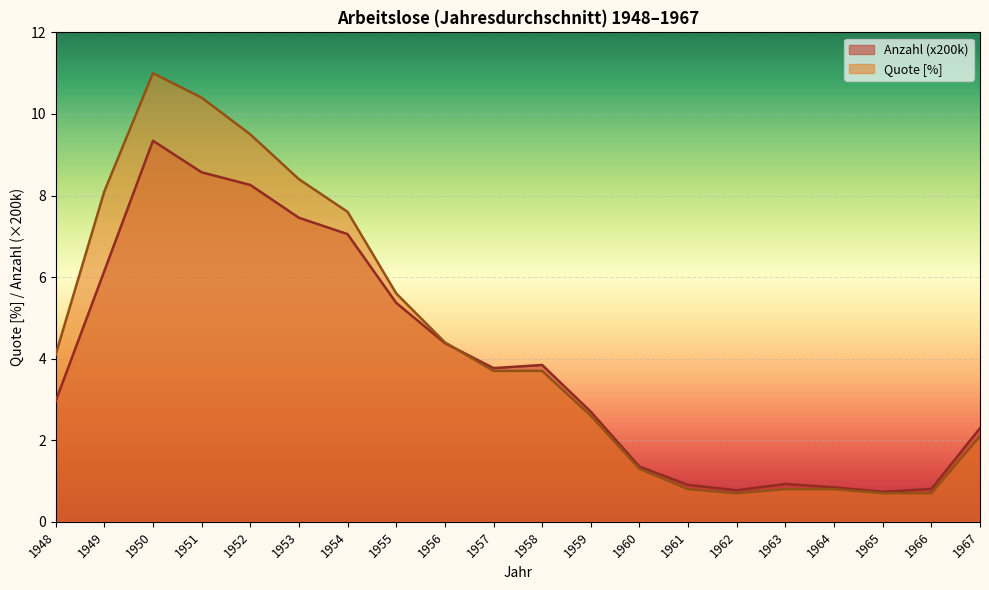

At which label does Anzahl first exceed 3?

1949